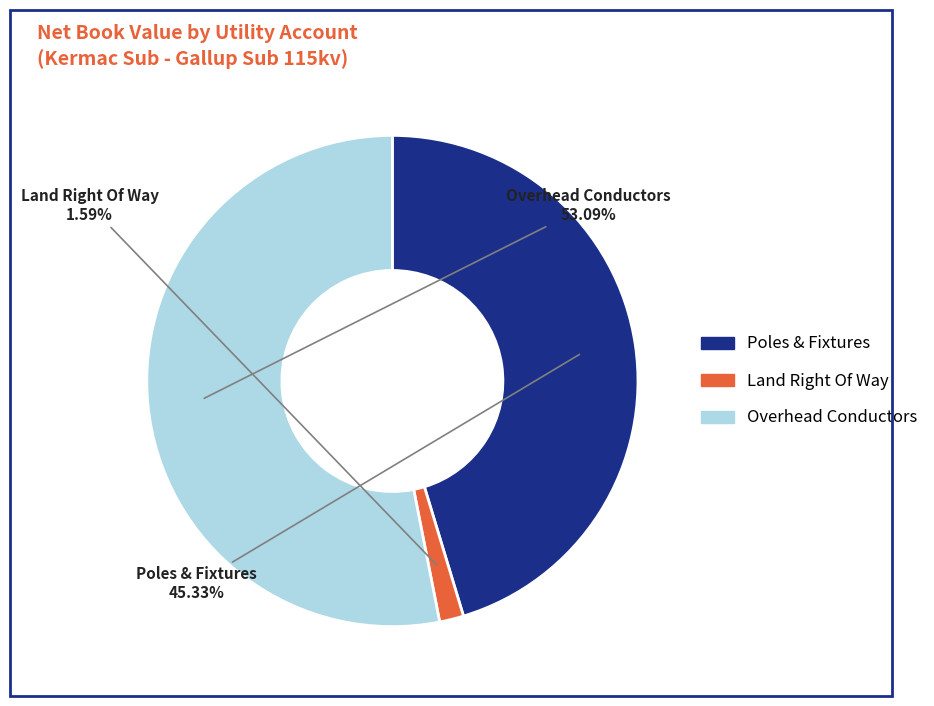

Does any single category account for the majority?

Yes